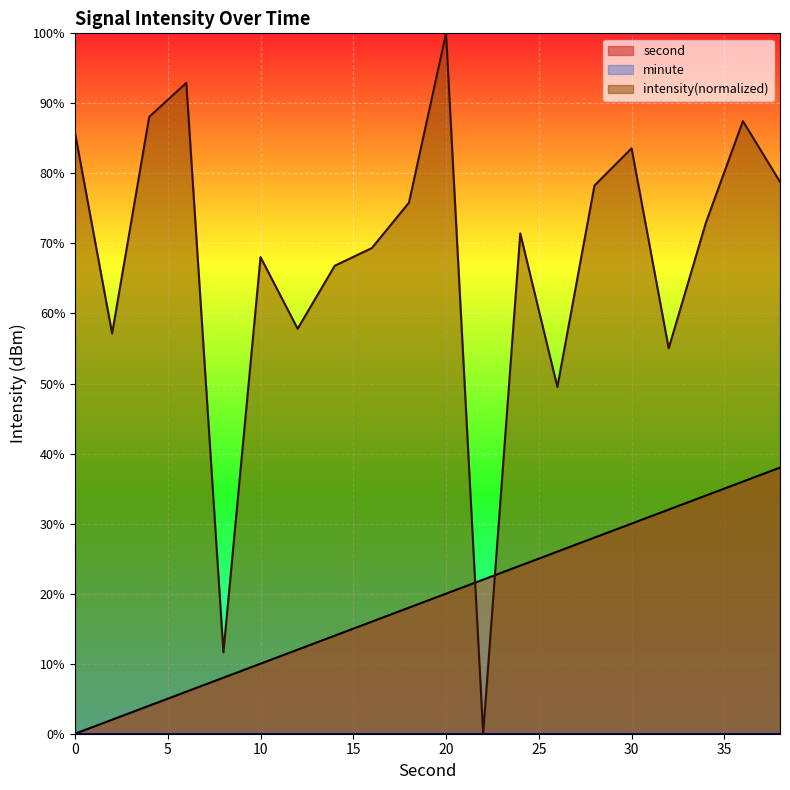

How many intersections are there between intensity and second?

2